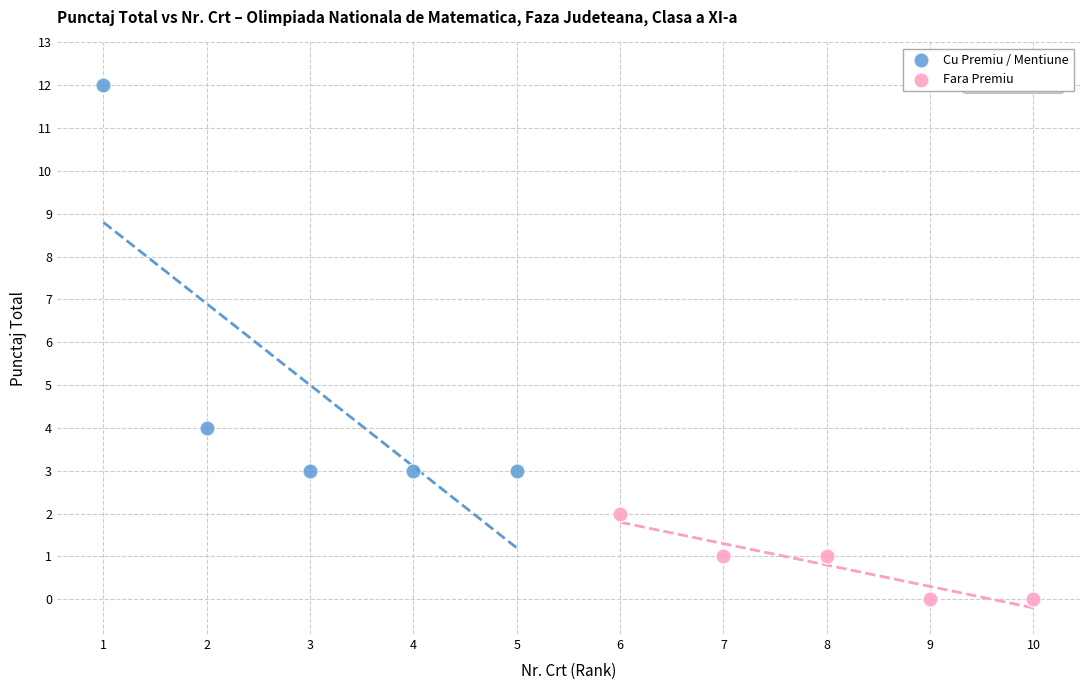

Which series has the largest Y range (max minus min)?

Cu Premiu / Mentiune